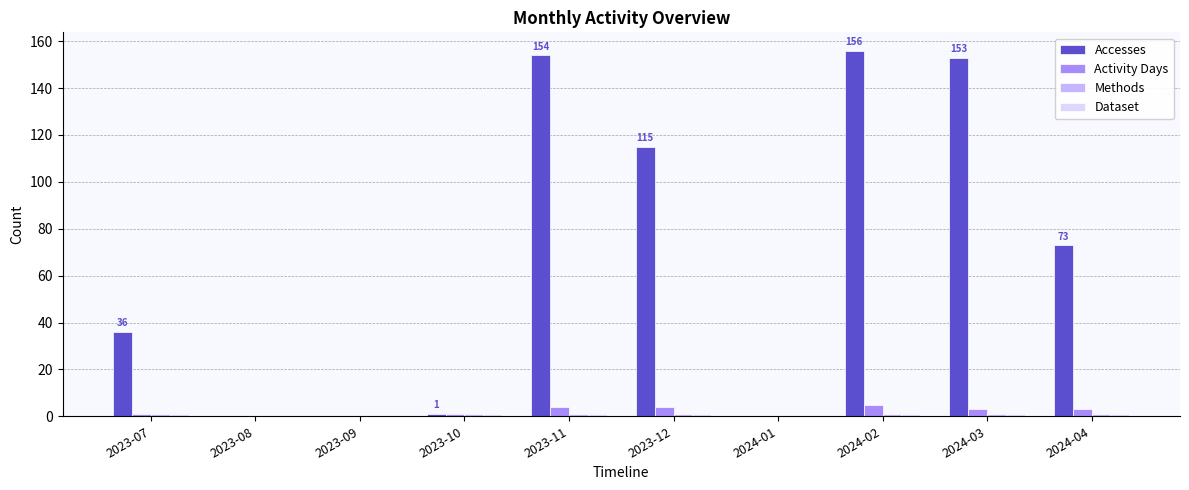

The value of Accesses at 2024-03 is 153. True or false?

True